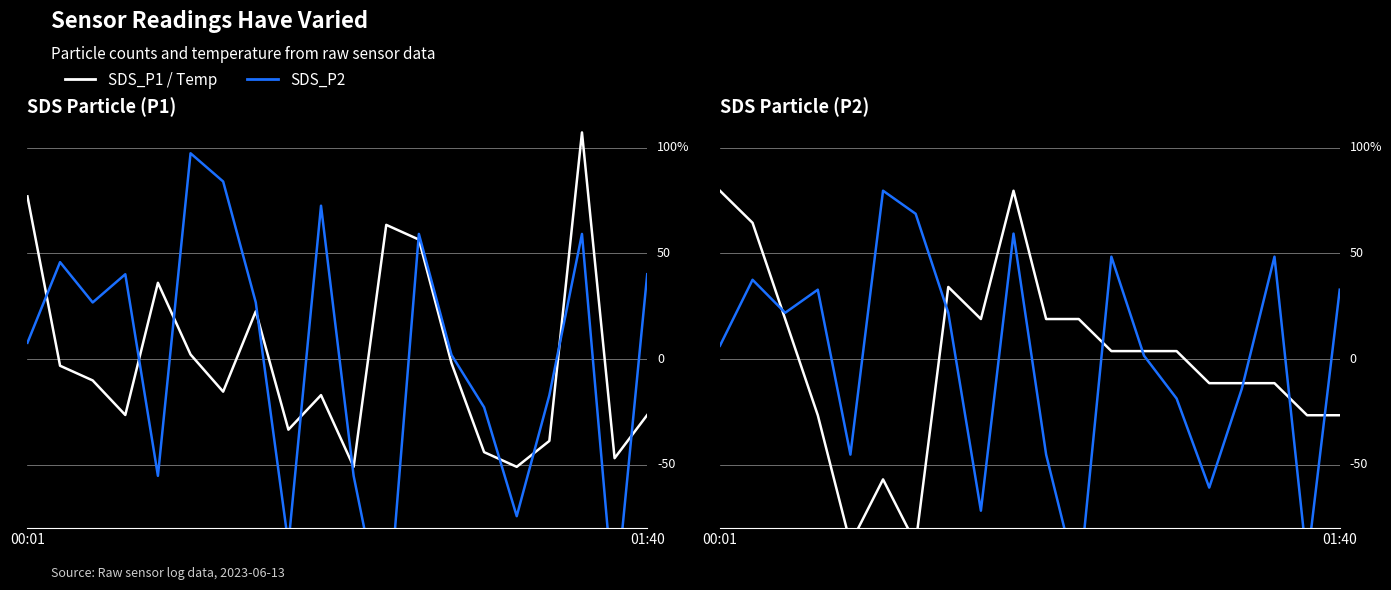

The SDS_P1 series shows -26.4 at 3. True or false?

True